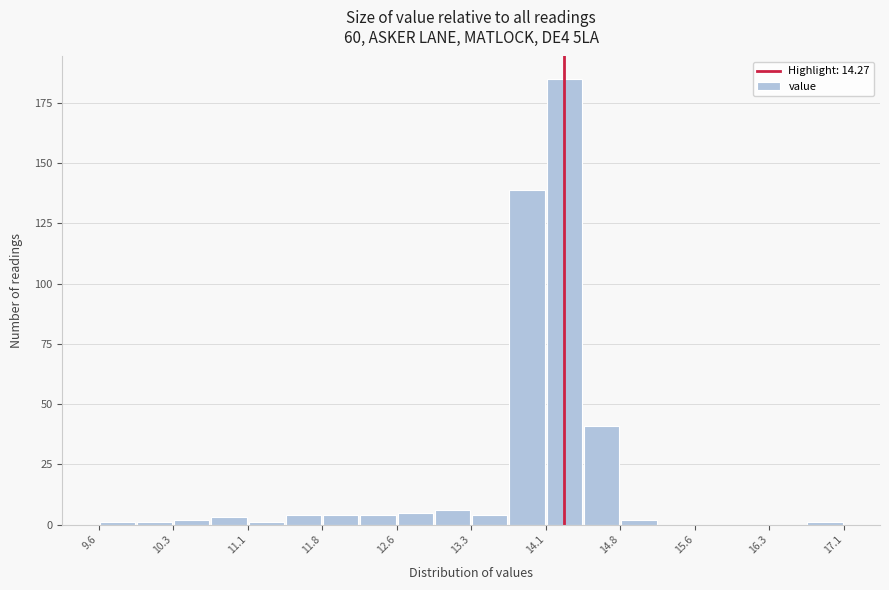

Around what value on the x-axis is the tallest bar? Give the approximate position of its centre, as read against the axis.

14.3